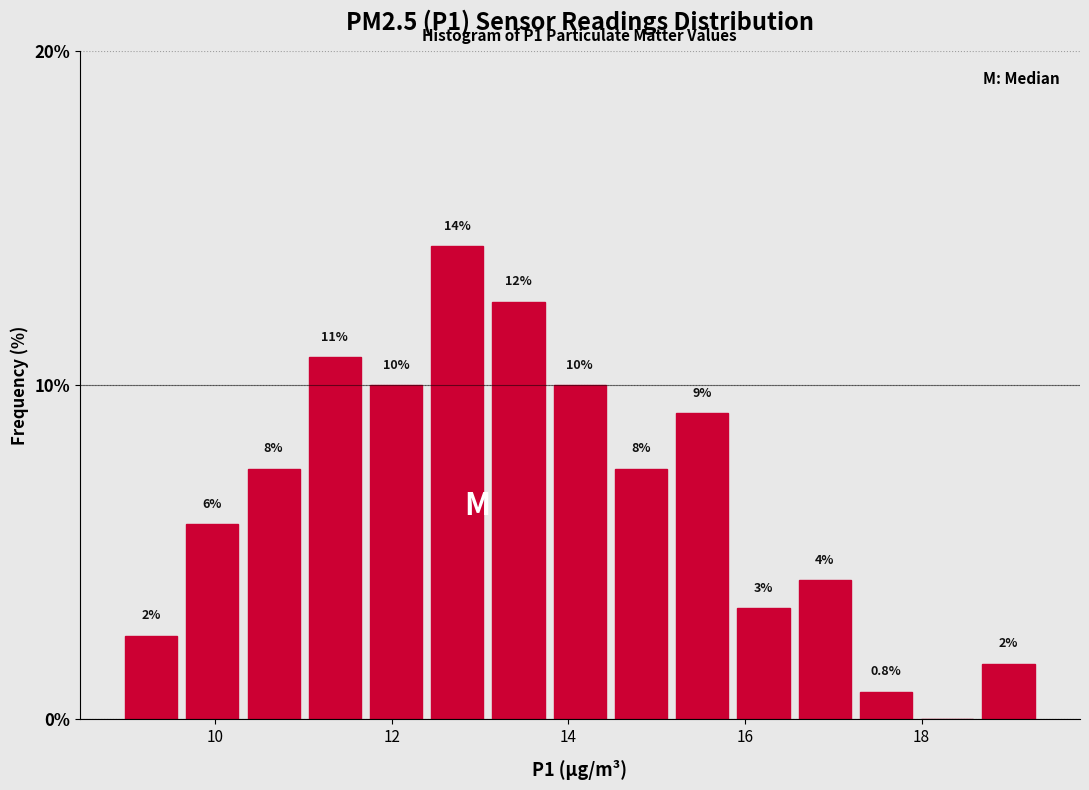

Around what value on the x-axis is the tallest bar? Give the approximate position of its centre, as read against the axis.

12.8